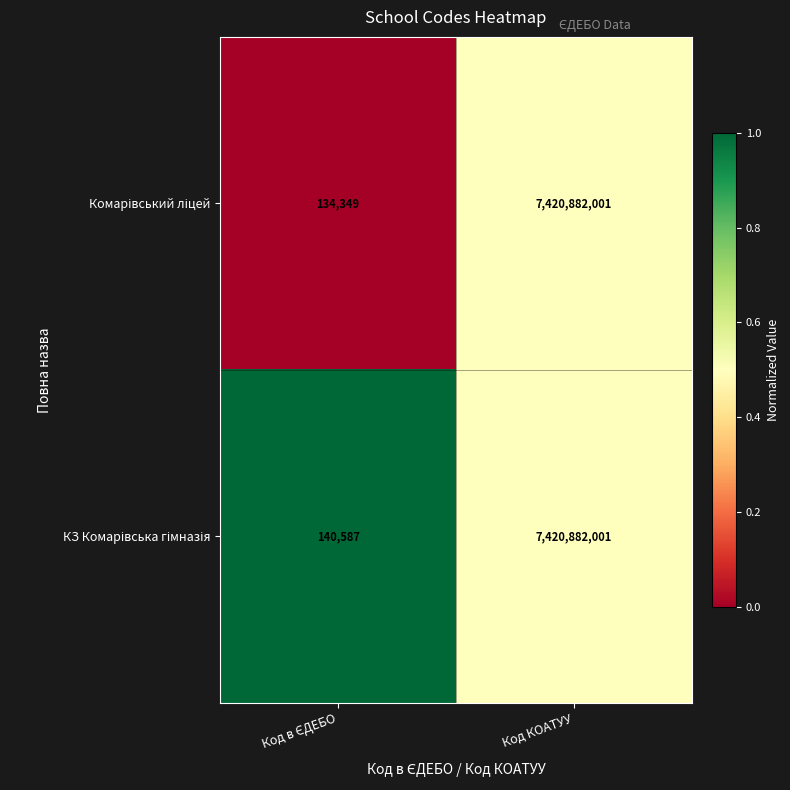

What is the total value across all series at Код КОАТУУ?

14841764002